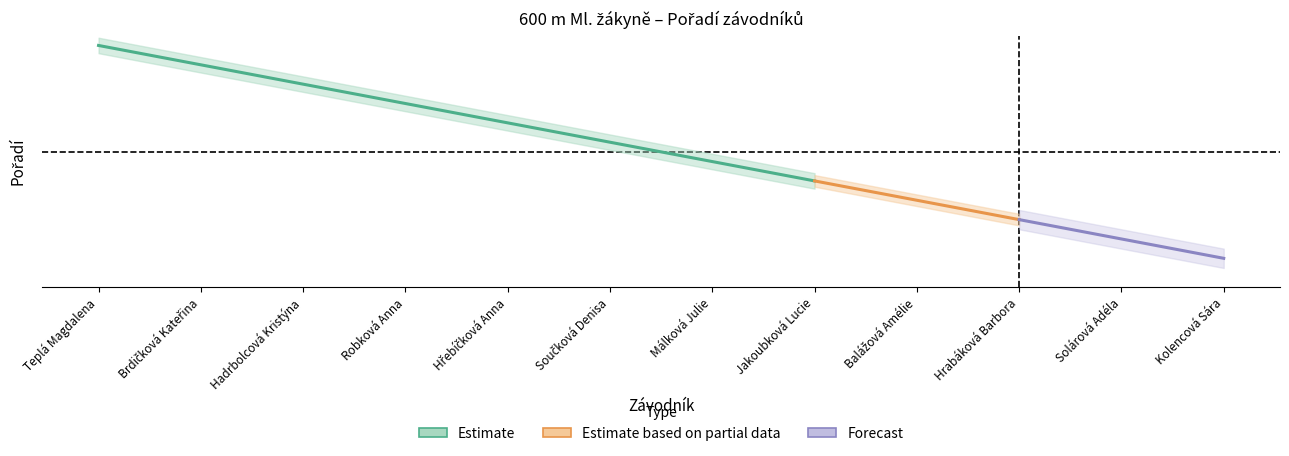

What is the difference between the second highest and minimum values?

10